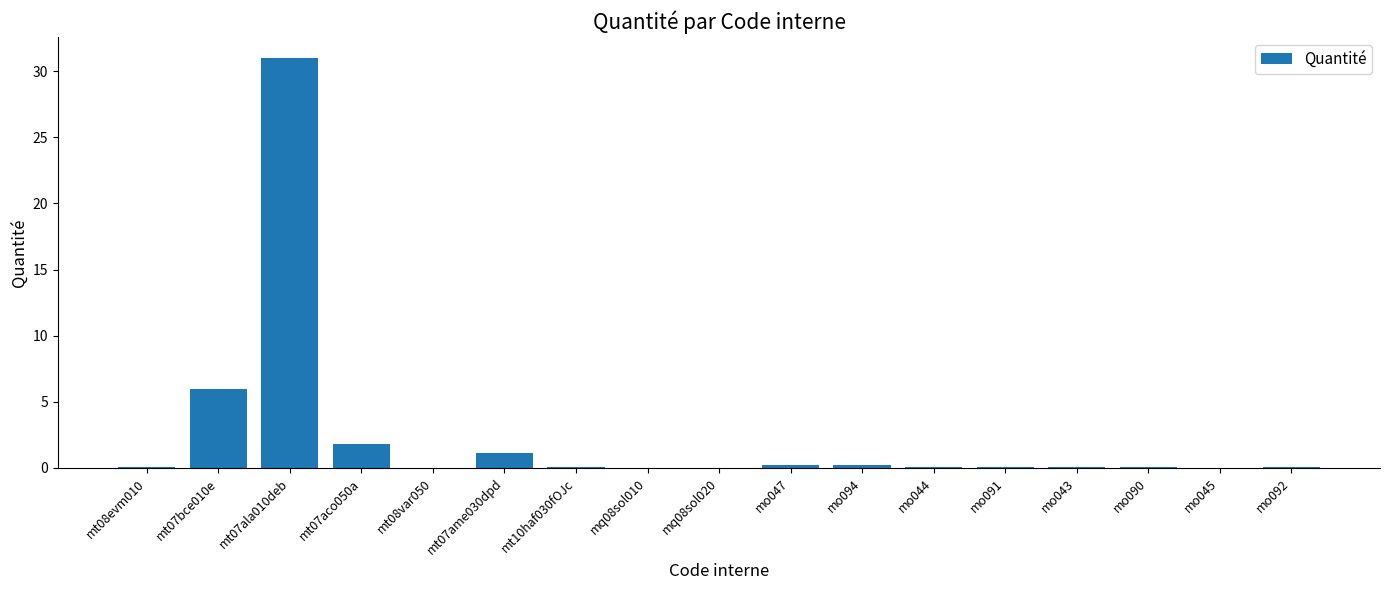

True or false: the data shows 1.1 at mt07ame030dpd.

True